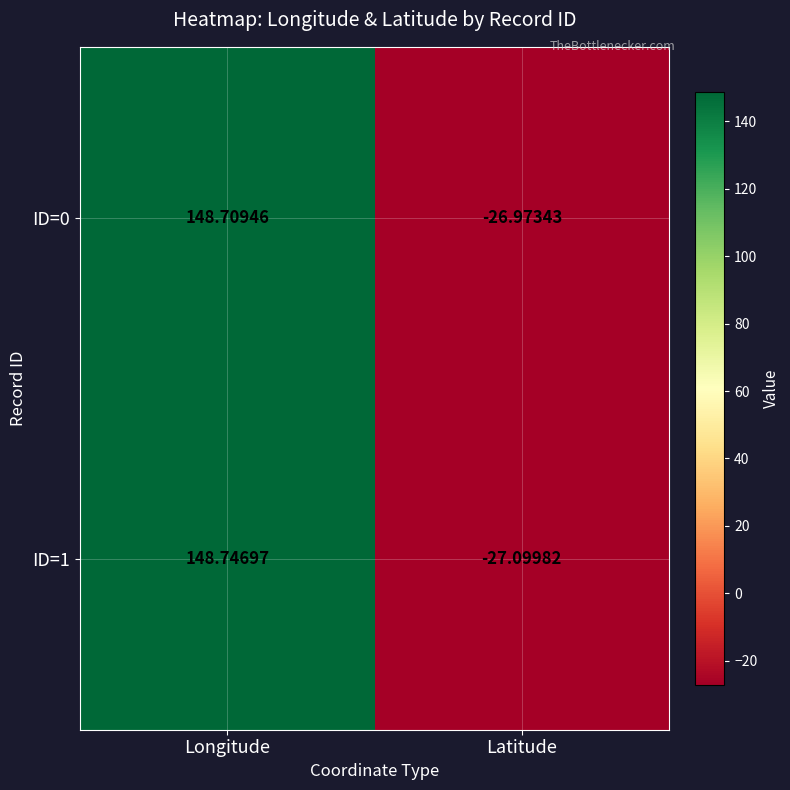

At which category does the chart reach its peak across all series?

Longitude